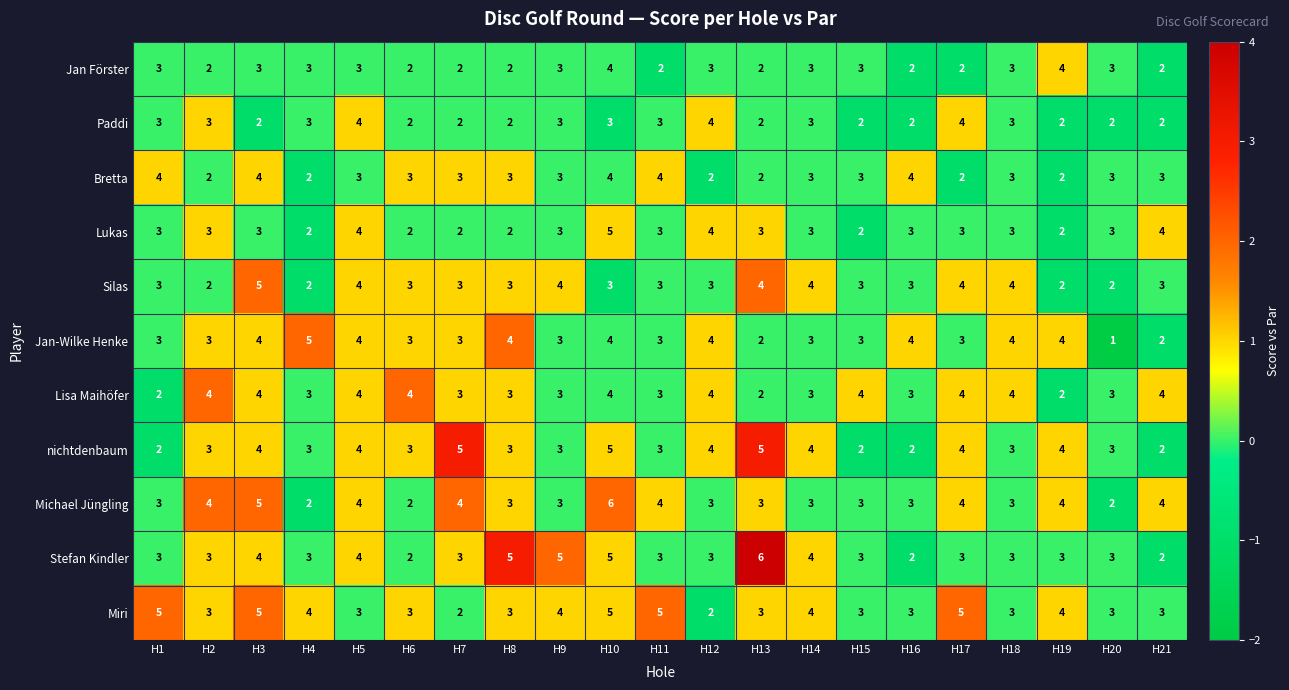

At which category is the sum across all series the highest?

H10